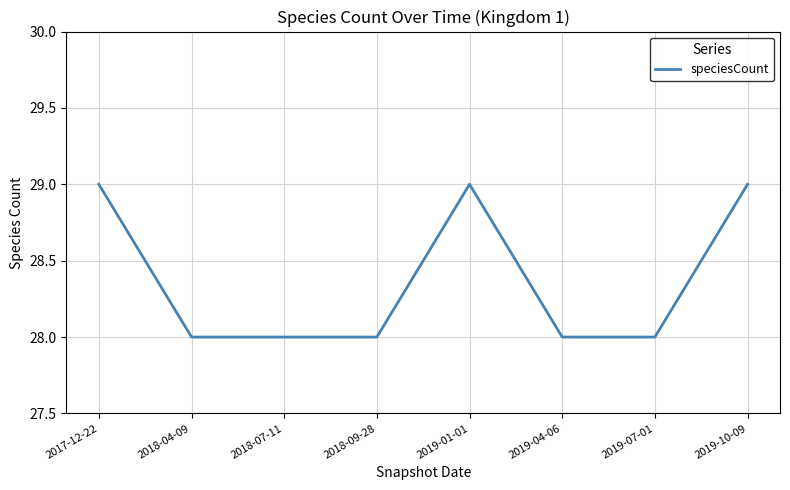

The value at 2019-07-01 is 13. True or false?

False